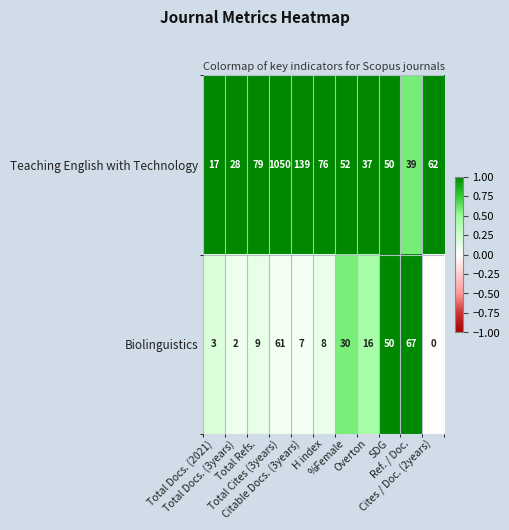

What is the difference between the maximum and minimum values in the Biolinguistics series?

67